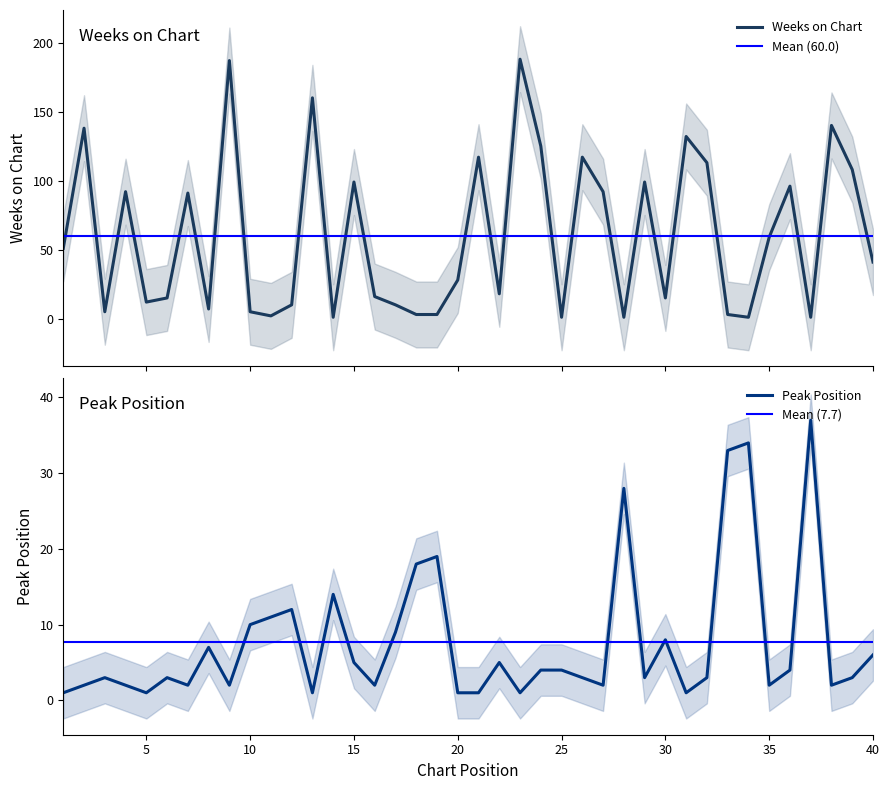

Where does the Weeks on Chart series first go above 41?

1